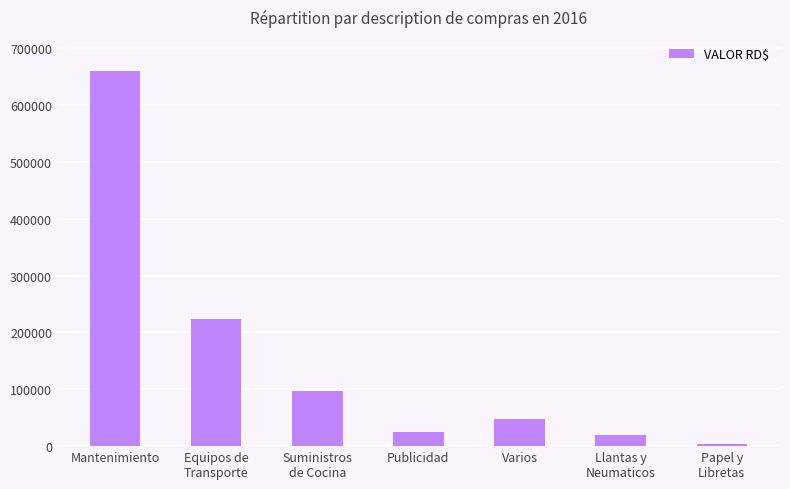

True or false: the data shows 47207.2 at Varios.

True